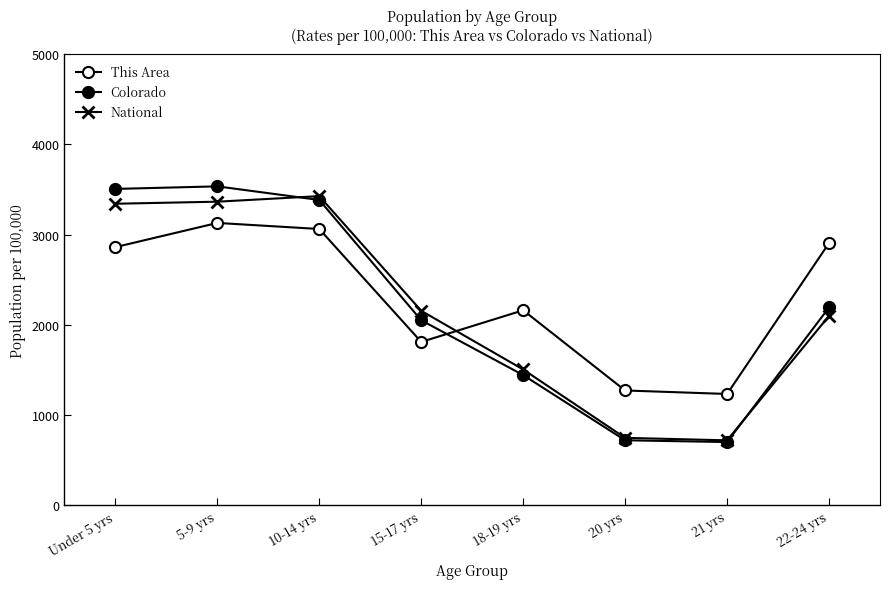

What is the difference between the maximum and minimum values in the Colorado series?

2833.9